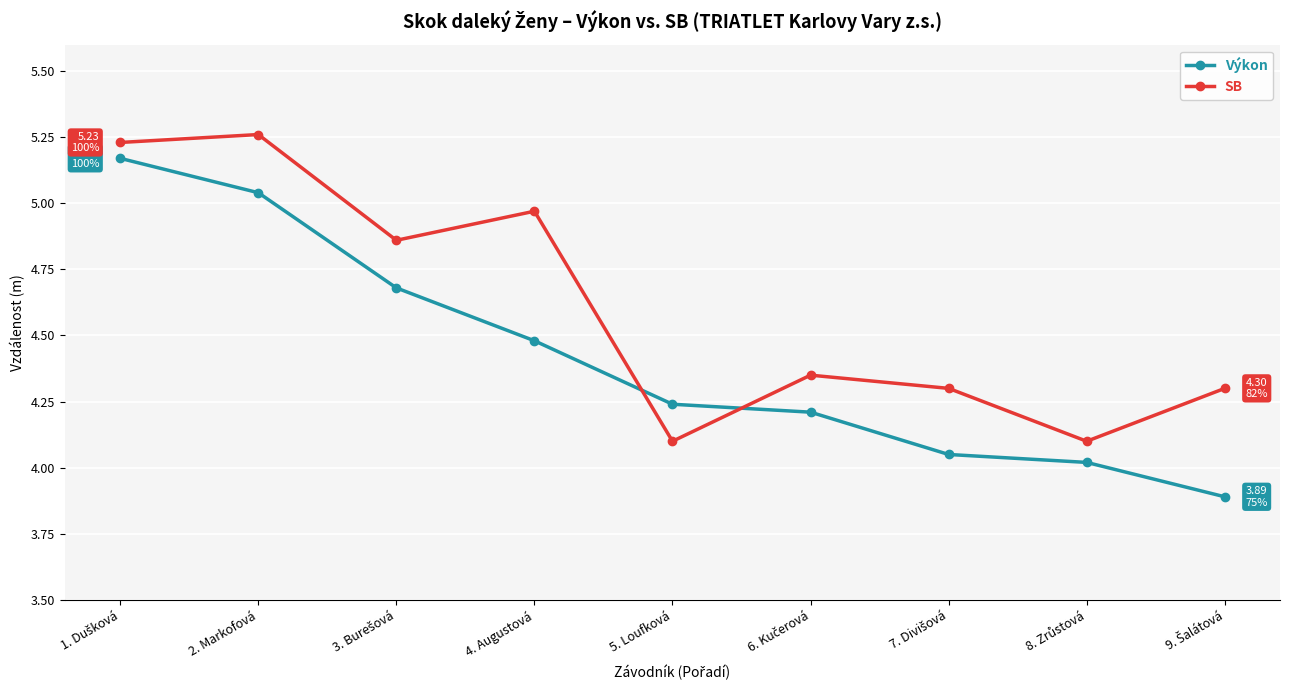

How many lines are shown in the chart?

2